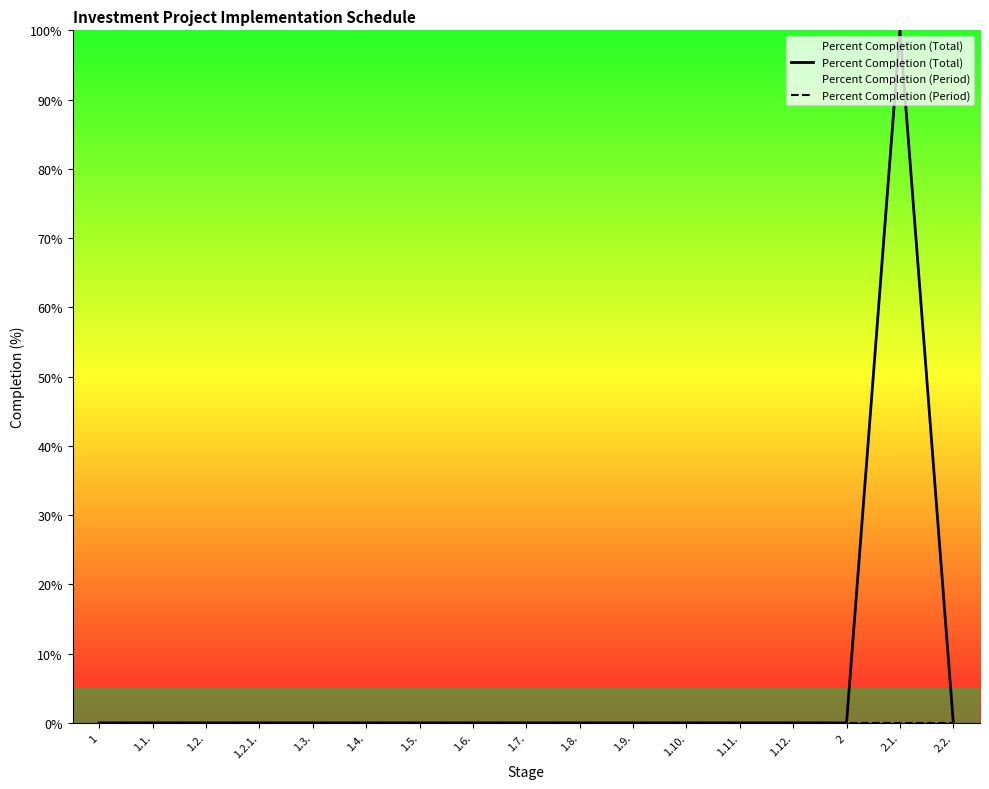

What is the difference between the maximum and second lowest values in the Percent Completion (Total) series?

100